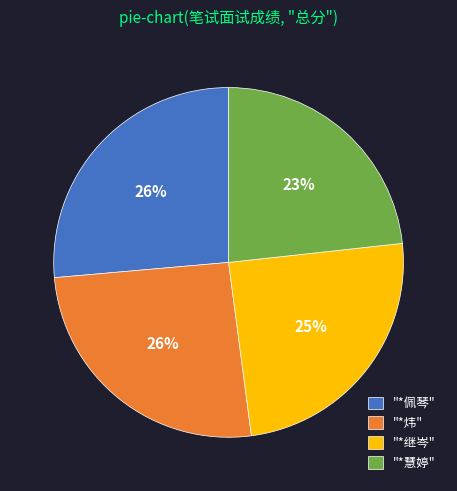

Which slice is the smallest?

"*慧婷"